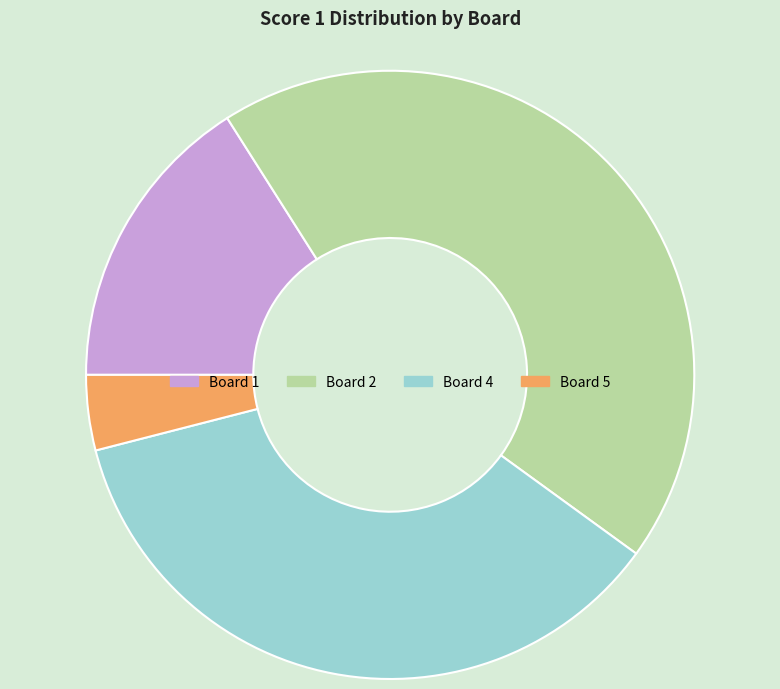

Does any single category account for the majority?

No